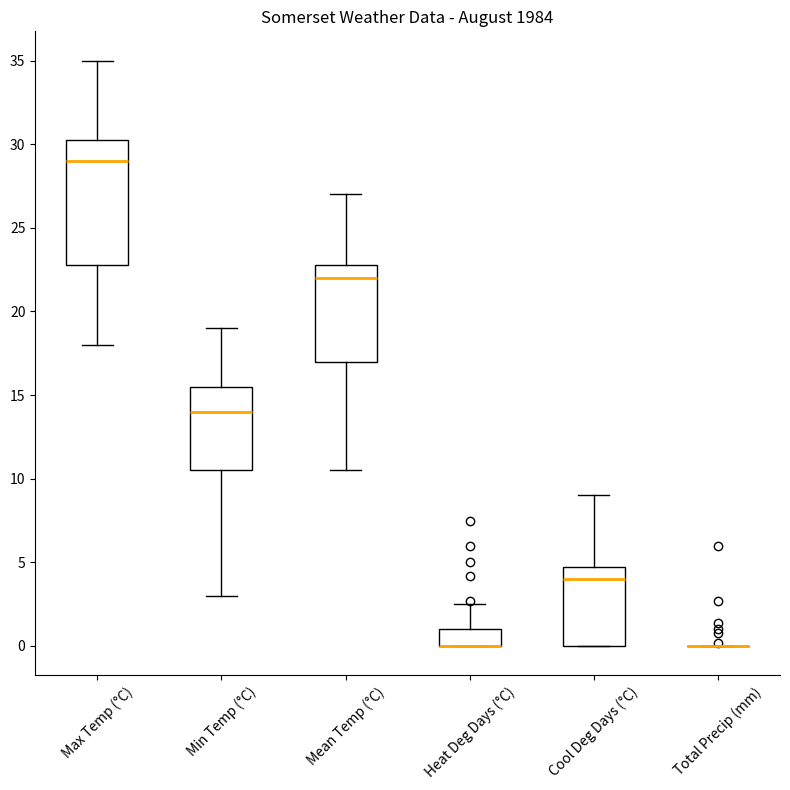

Which box is the tallest, from its lower edge to its upper edge?

Max Temp (°C)